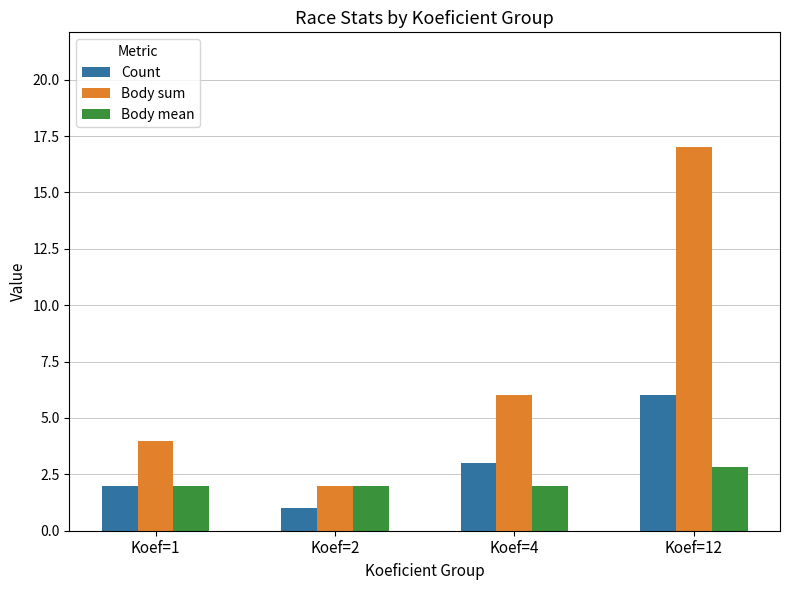

What are all the series names shown in the legend?

Count, Body sum, Body mean